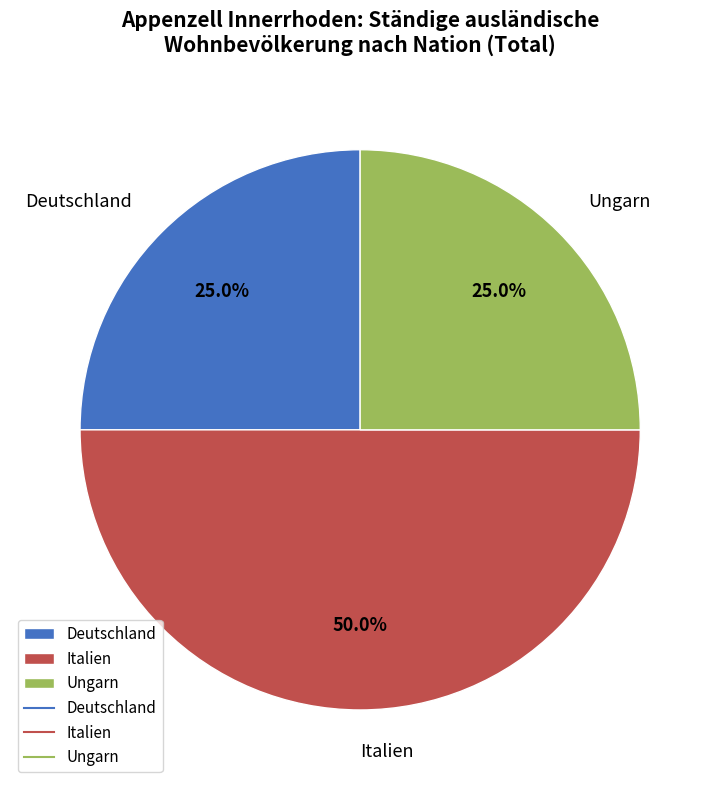

Count the number of slices in the pie.

3